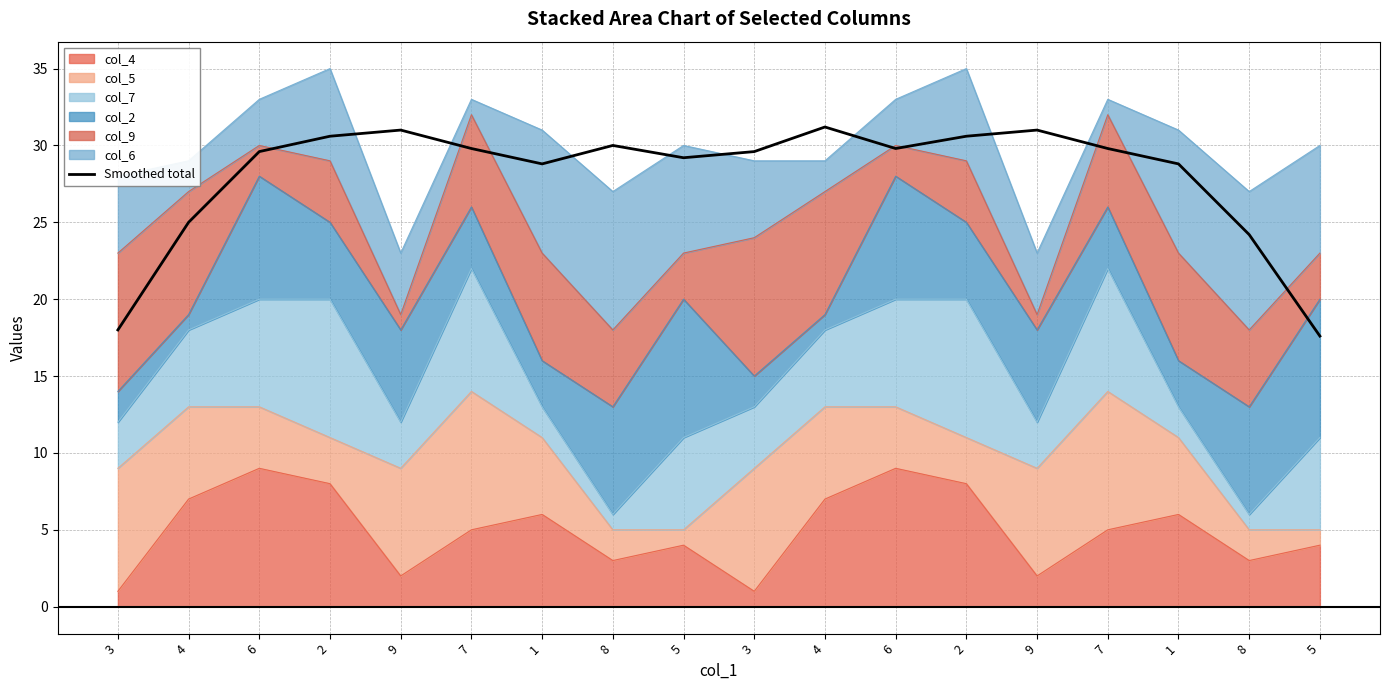

What is the value of the 15th point from the left?

29.8